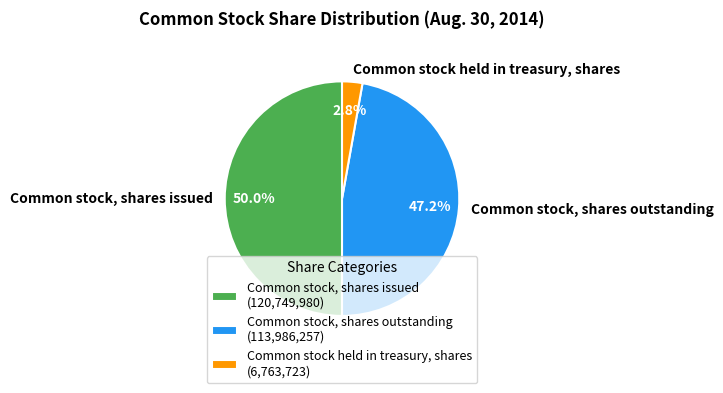

Which category has the biggest portion of the pie?

Common stock, shares issued